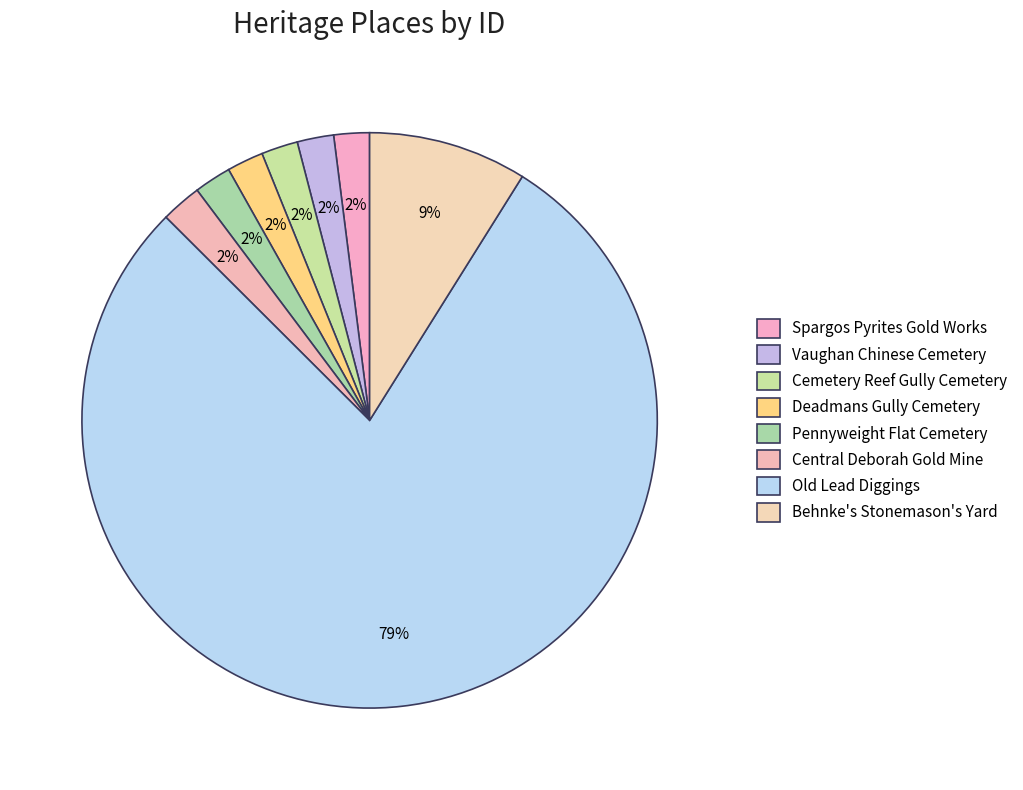

Which category has the biggest portion of the pie?

OLD LEAD DIGGINGS